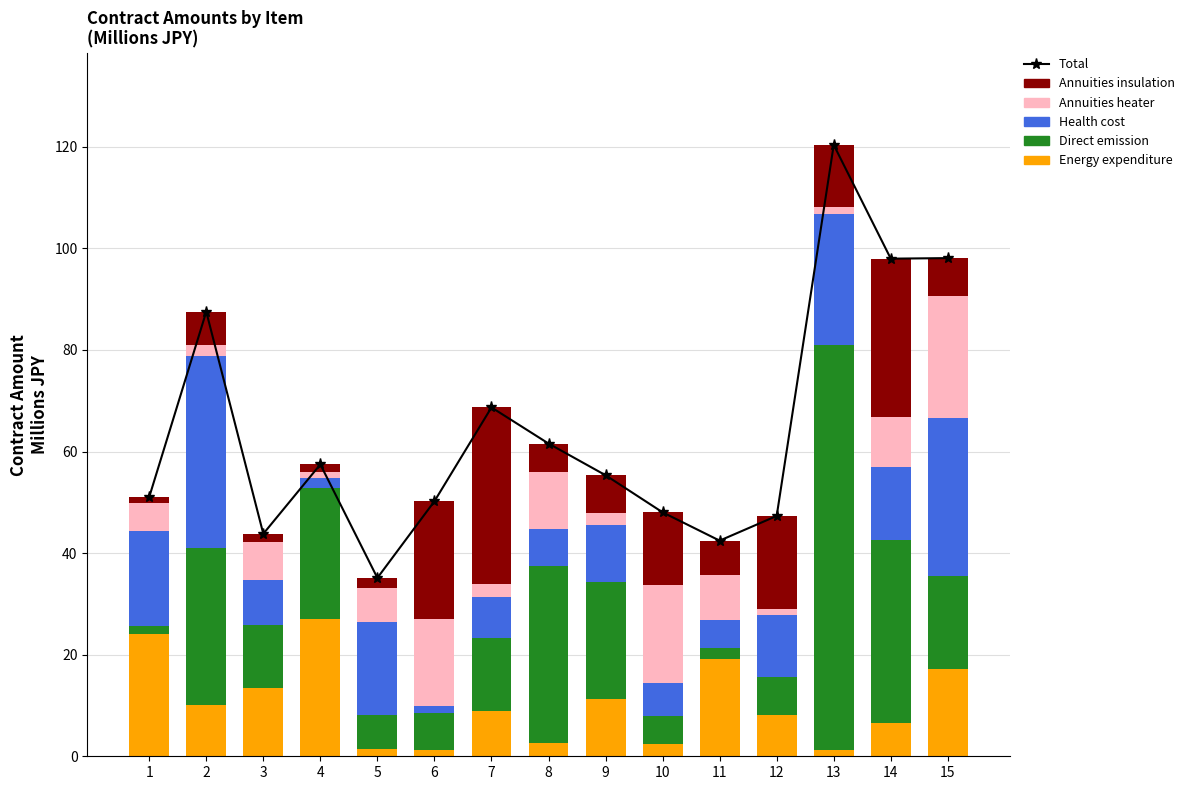

Between 9 and 13, which is larger?

13